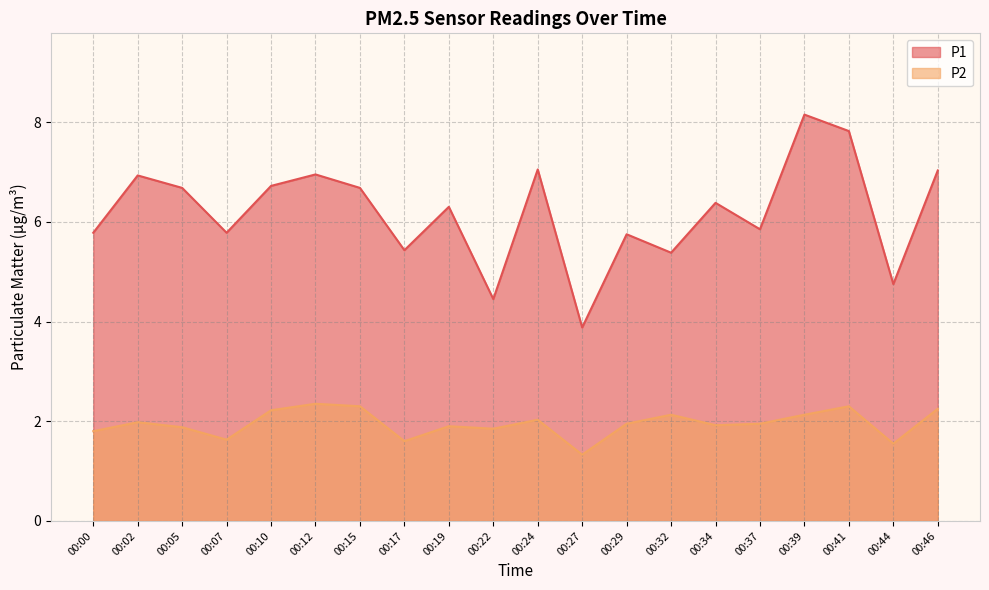

True or false: P2 and P1 cross at least once.

False